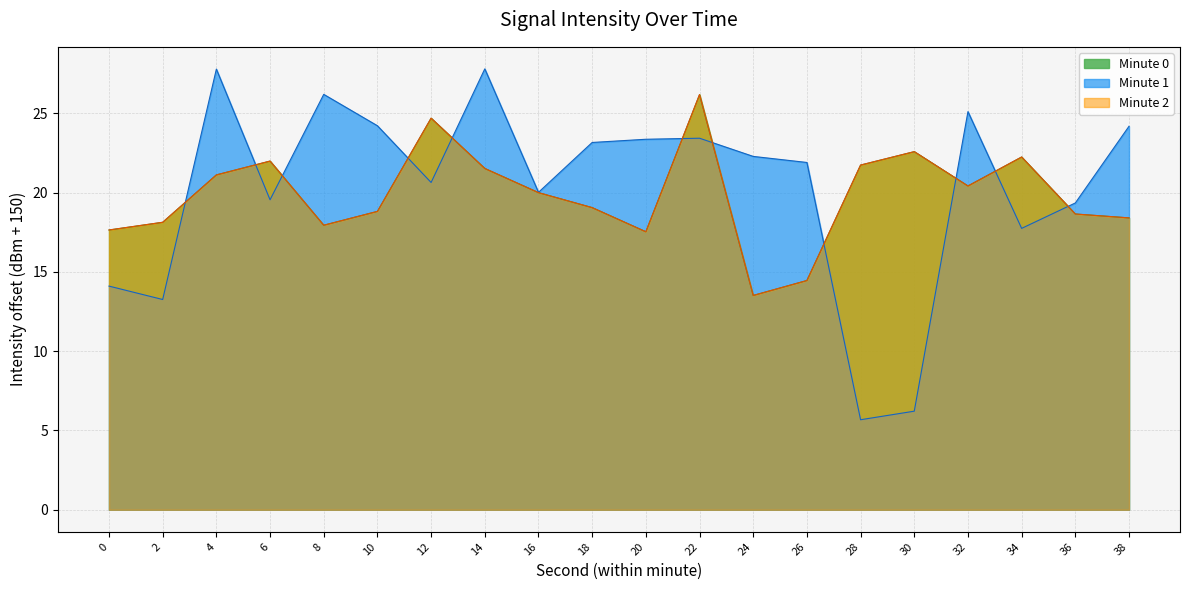

True or false: the data shows 25.6 at 2.

False